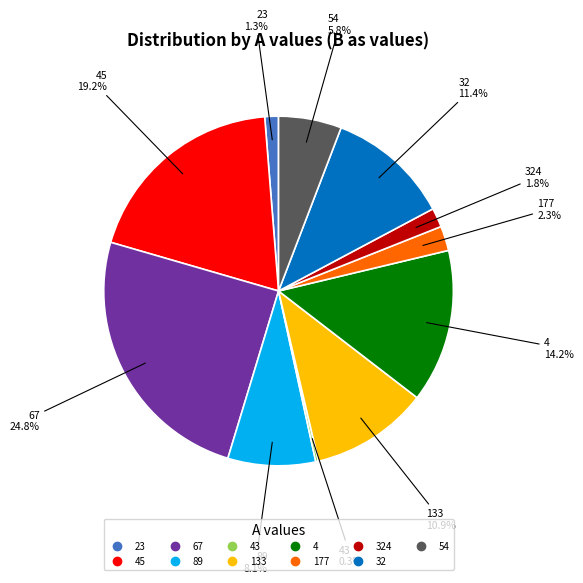

Does any single category account for the majority?

No